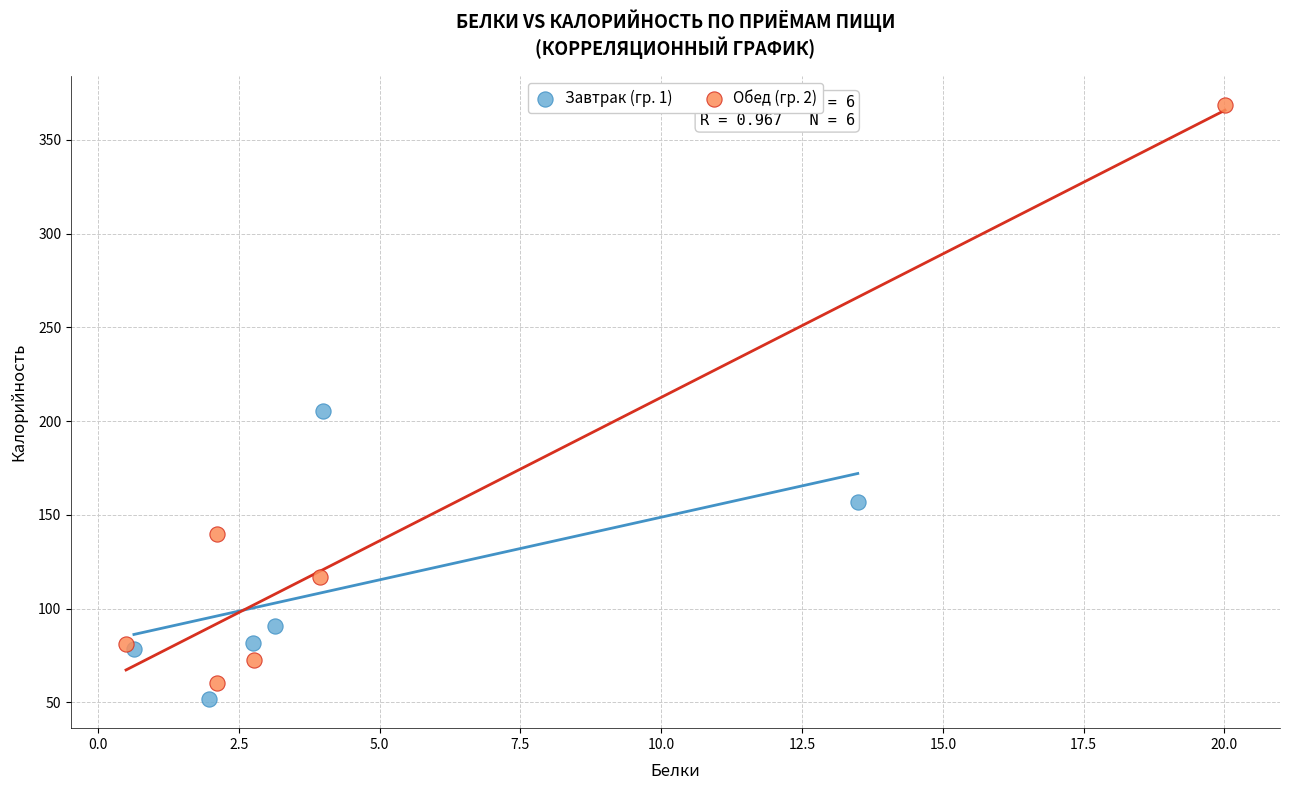

Which series reaches the maximum Y coordinate?

Обед (гр. 2)